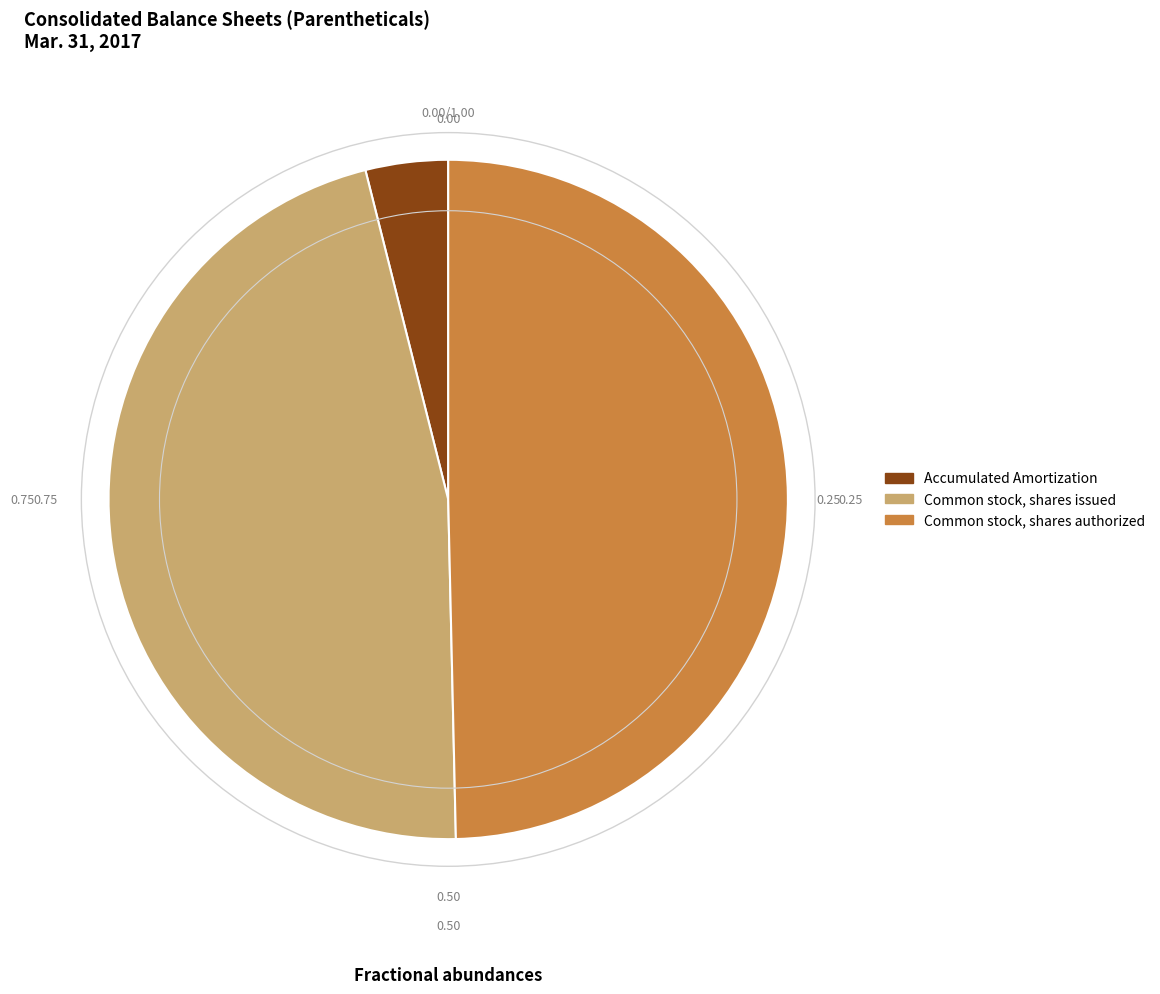

Between Common stock, shares issued and Accumulated Amortization, which is larger?

Common stock, shares issued